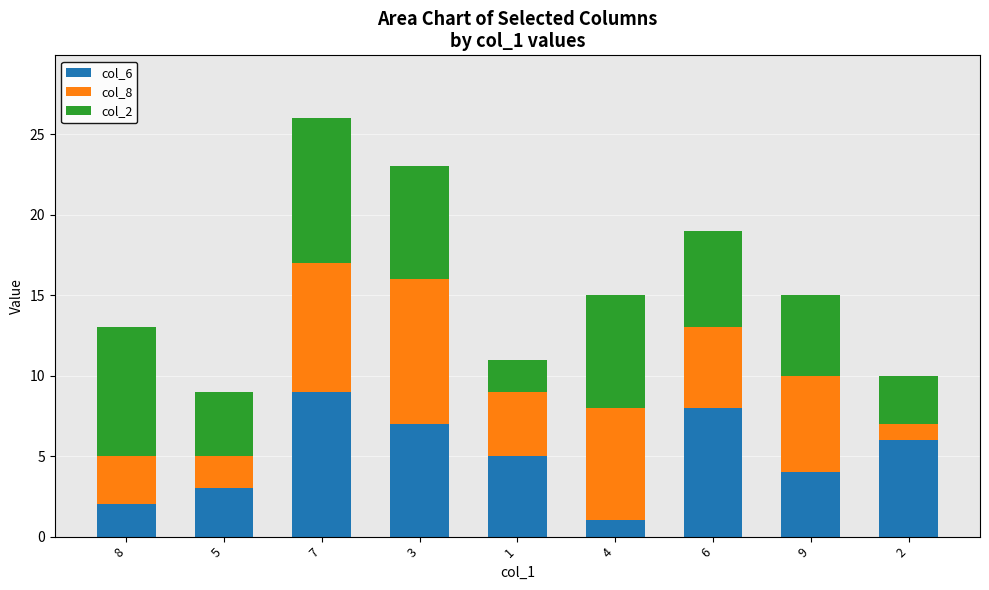

At which category is the sum across all series the highest?

7